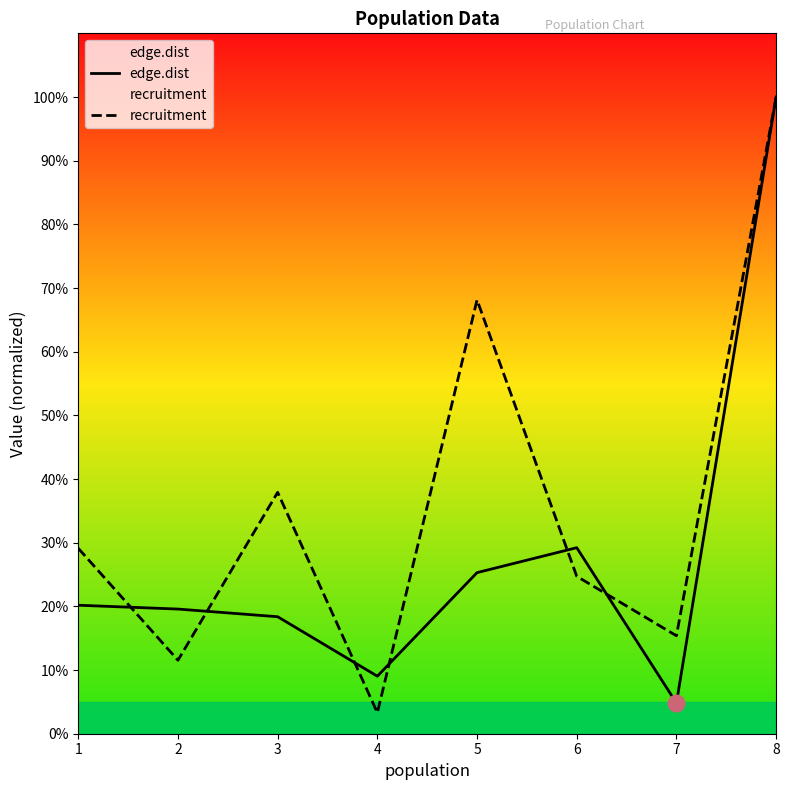

How many interior local peaks does the recruitment series have?

2